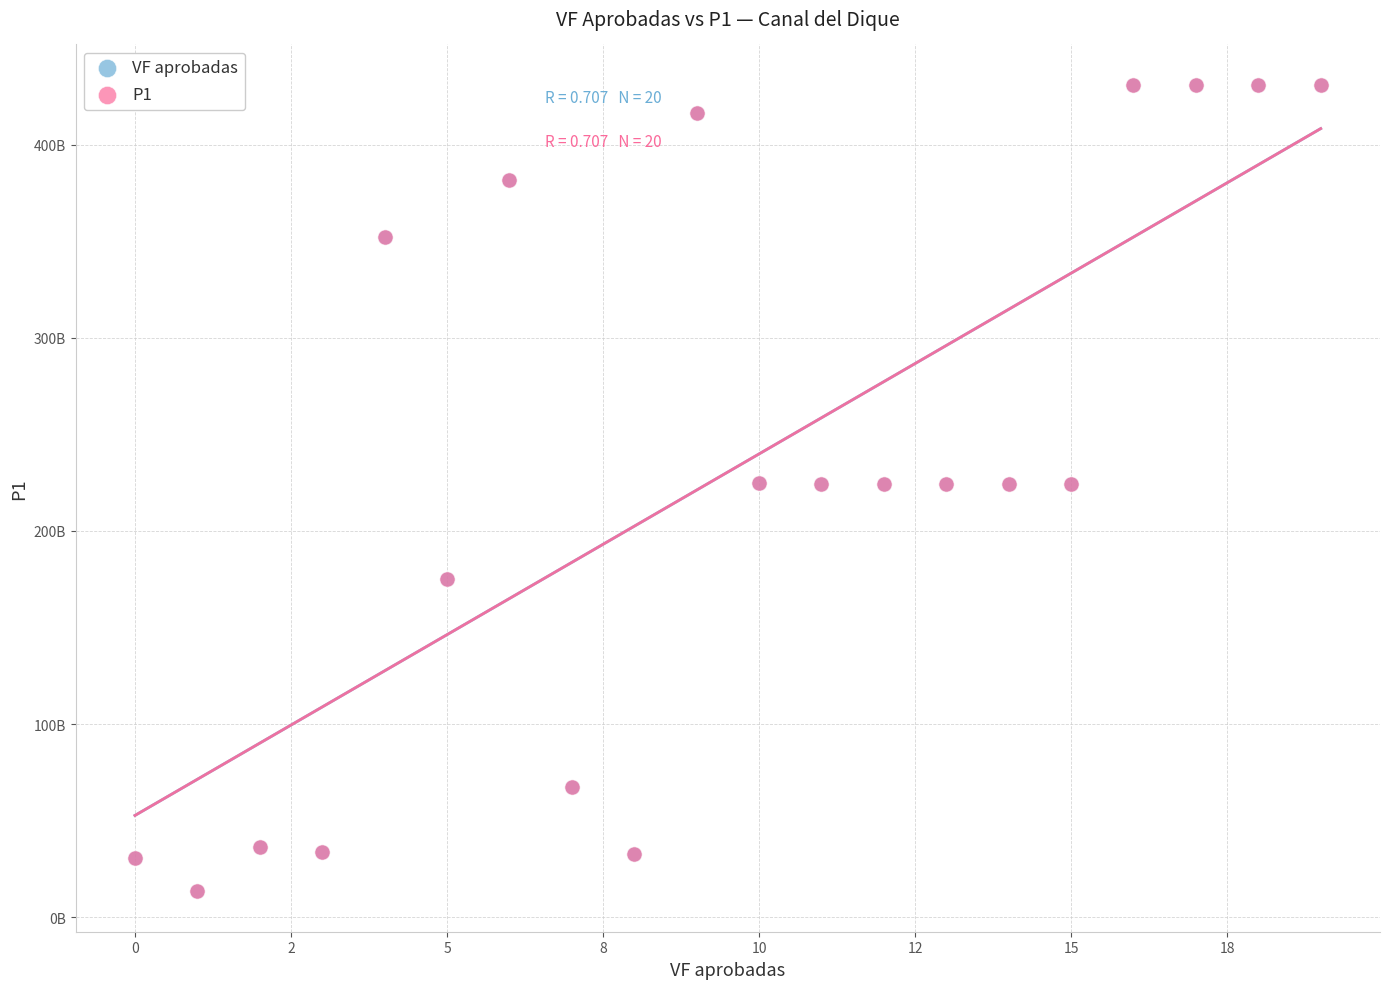

What are all the series names shown in the legend?

VF aprobadas, P1